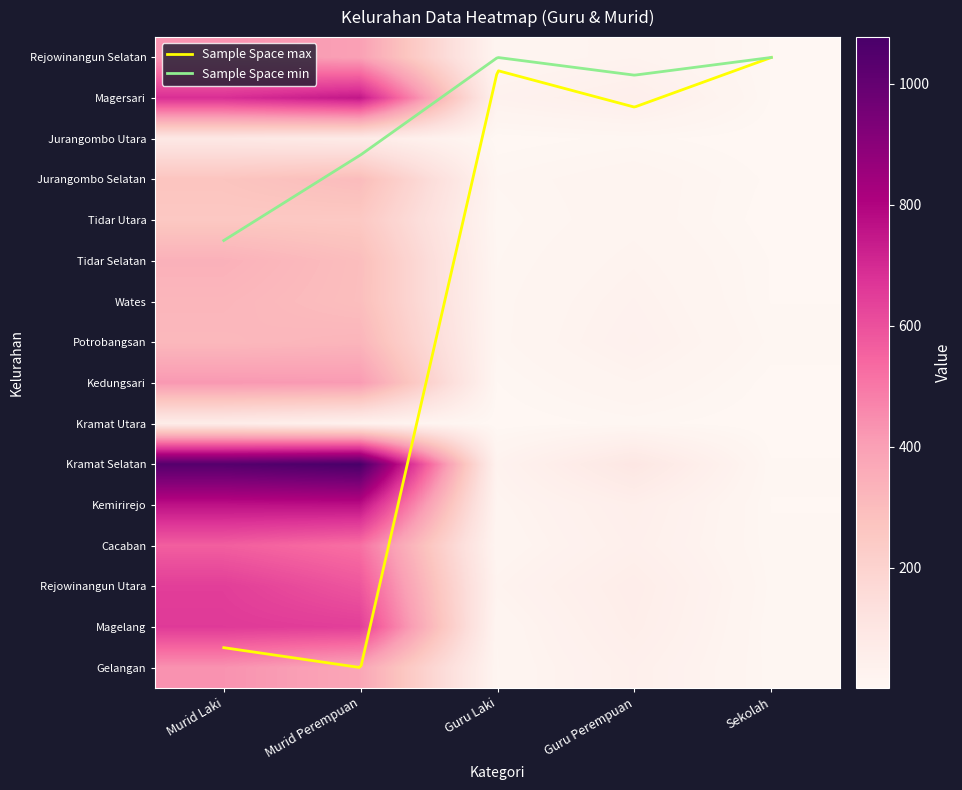

The value of Tidar Selatan at Guru Perempuan is 12. True or false?

False